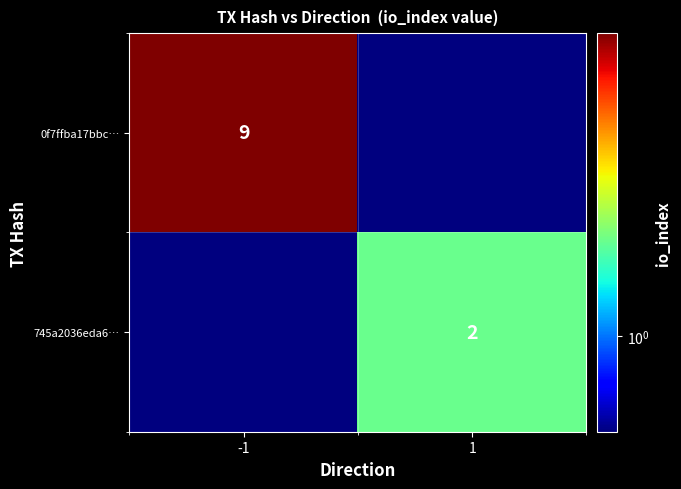

True or false: 745a2036eda6… has a value of 2.0 at 1.

True